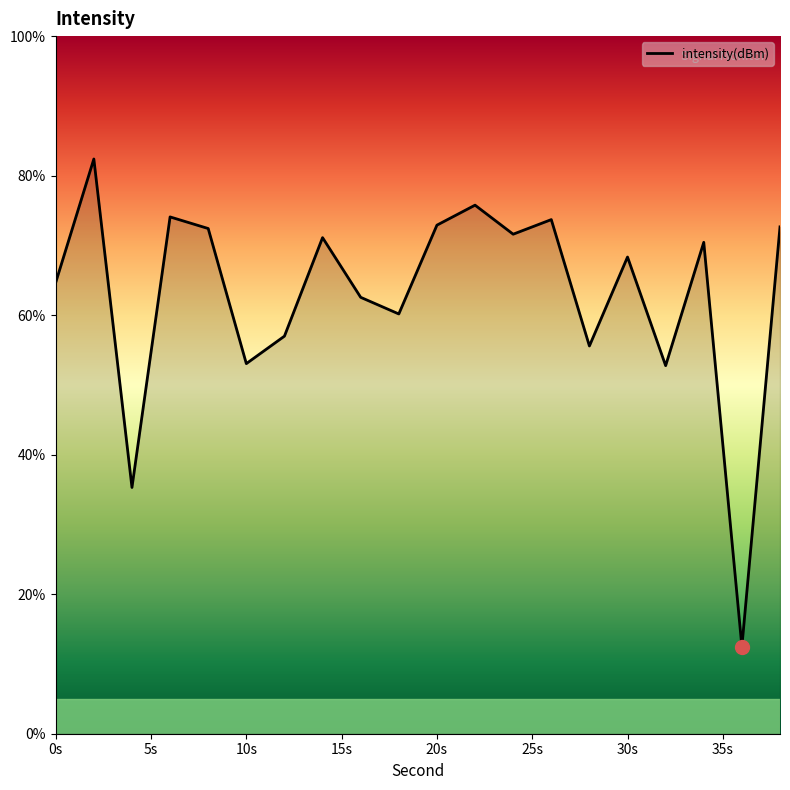

What is the maximum value shown in the chart?

82.4